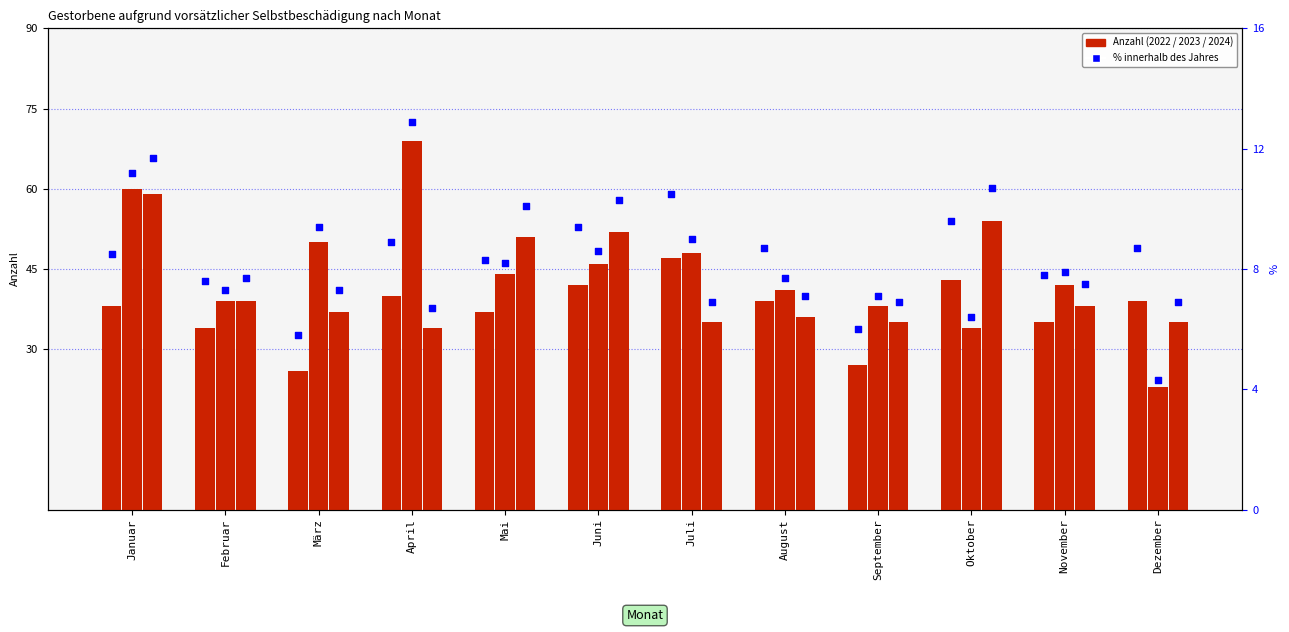

Which series has the largest total across all categories?

2023 Anzahl